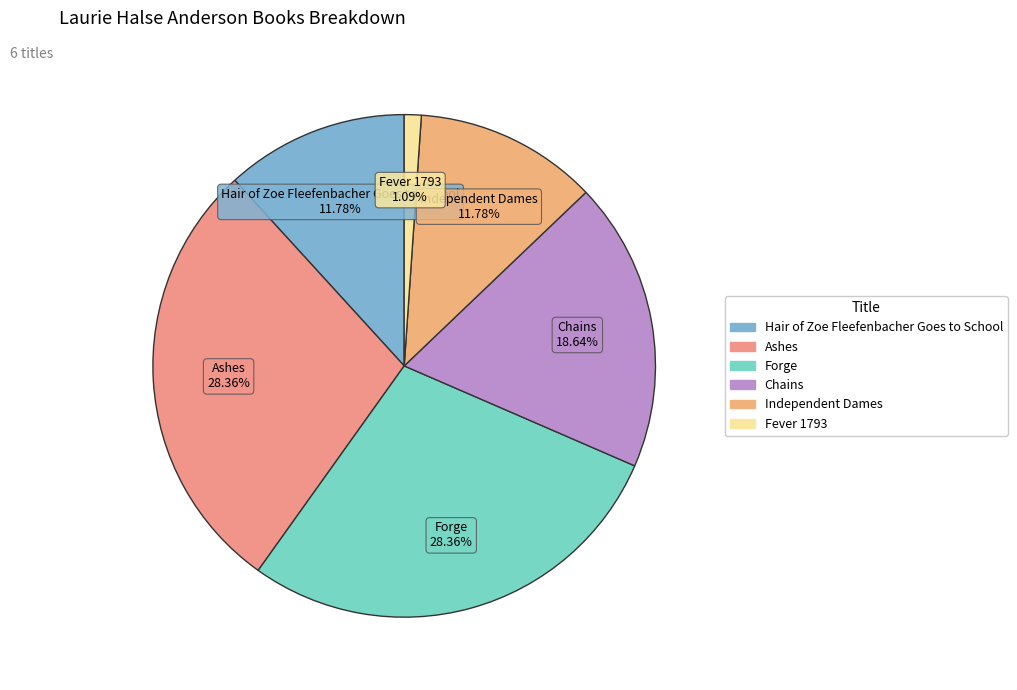

Combined, do Fever 1793 and Hair of Zoe Fleefenbacher Goes to School account for over 50%?

No